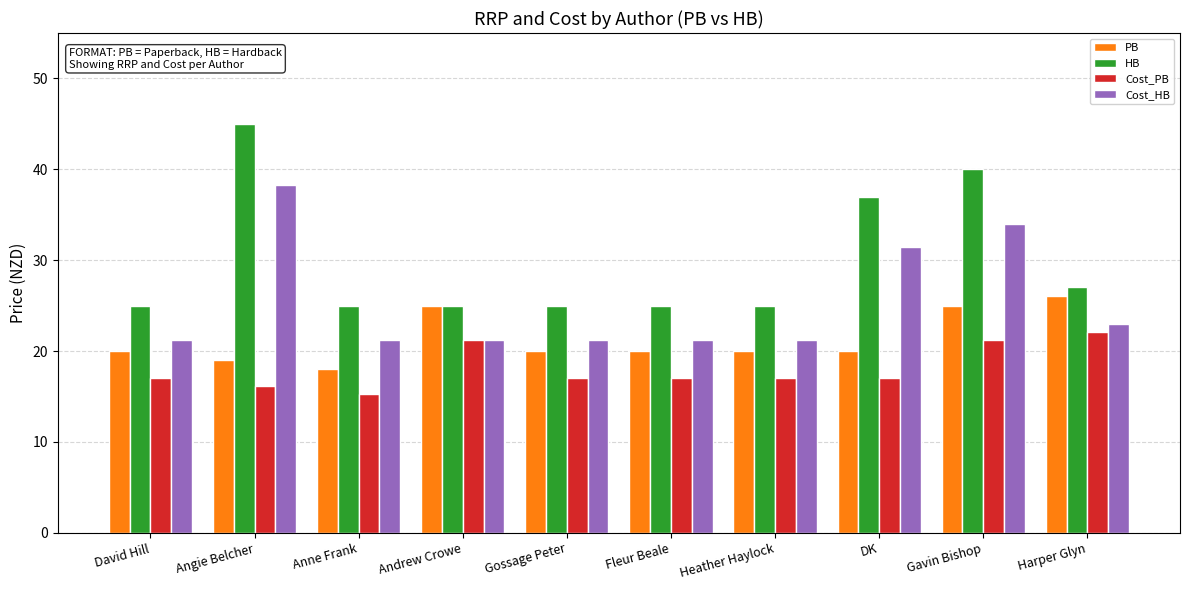

At which category is the sum across all series the highest?

Gavin Bishop